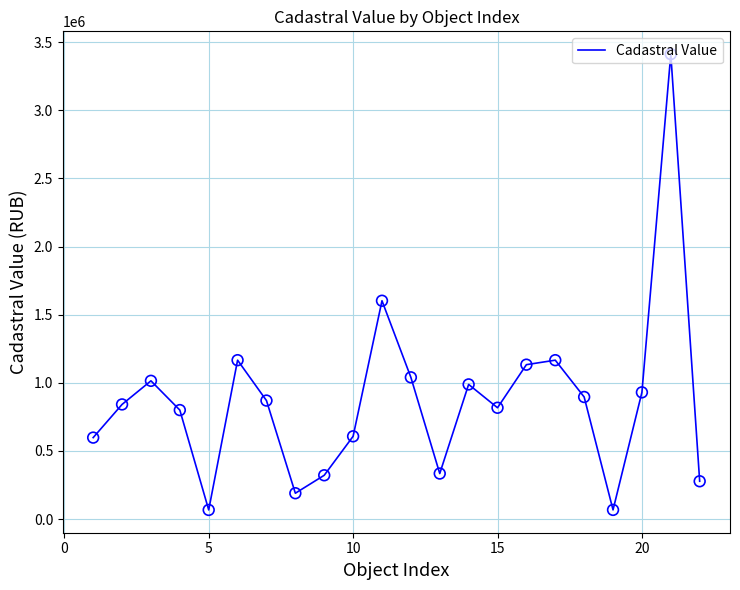

What is the maximum value shown in the chart?

3412293.3